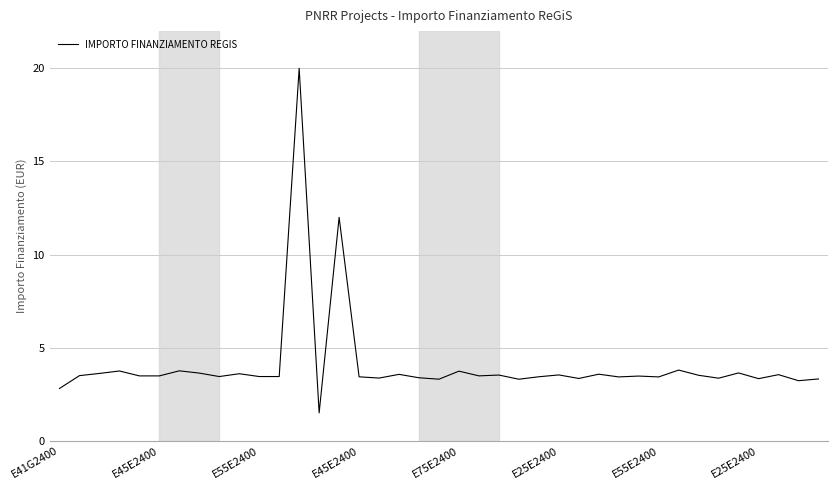

What is the maximum value shown in the chart?

20.0